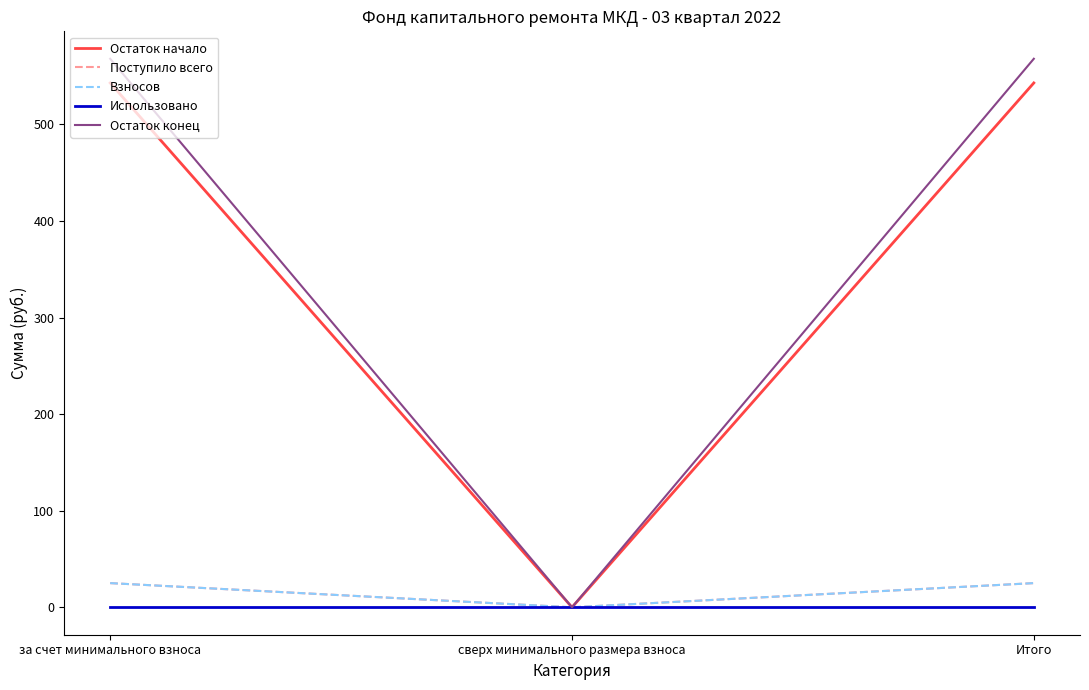

The value of Взносов at за счет минимального взноса is 25.0. True or false?

True